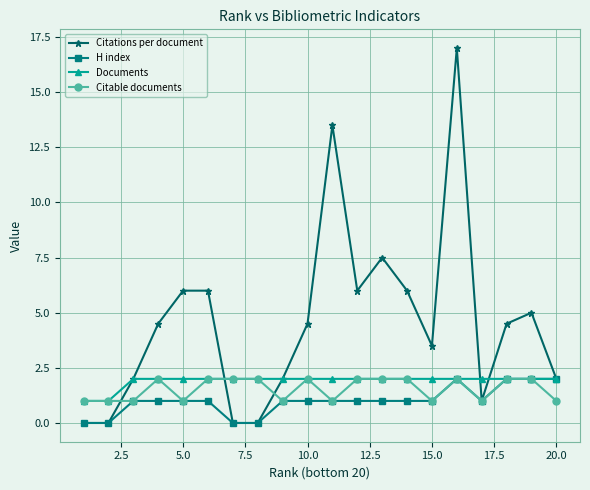

Which series has the largest total across all categories?

Citations per document